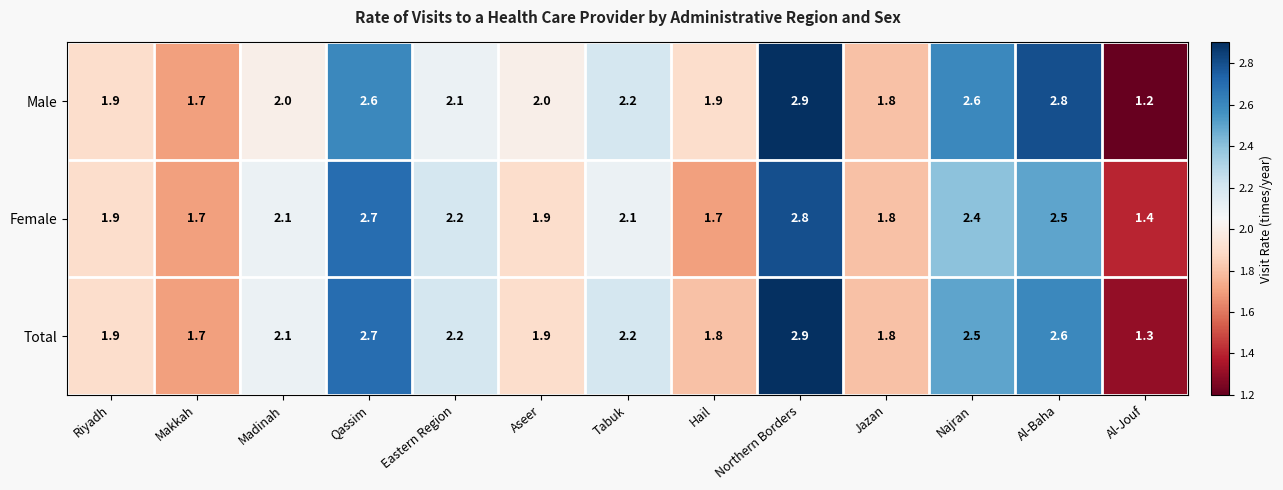

What is the difference between the maximum and minimum values in the Total series?

1.6